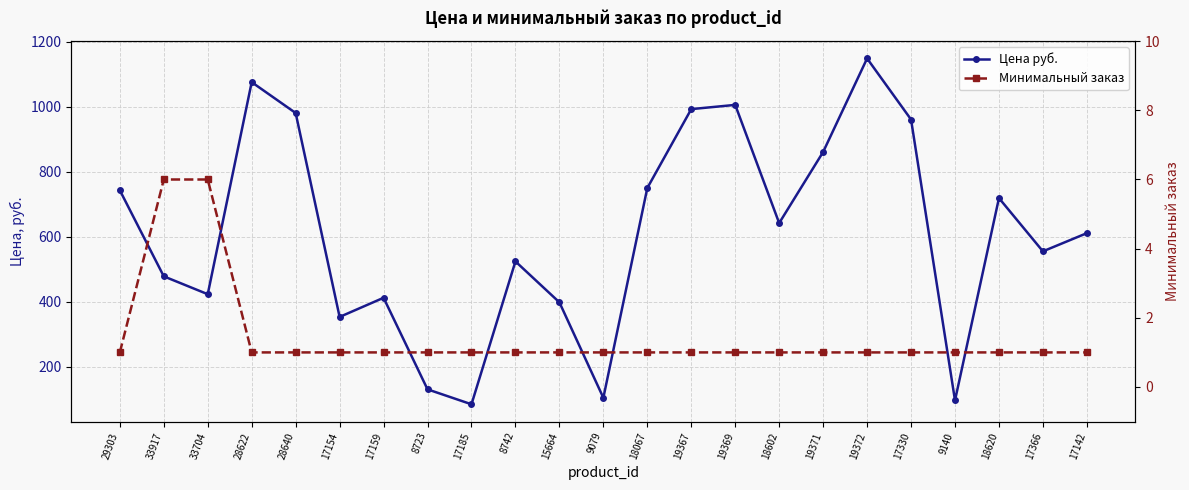

In Цена руб., how many points are higher than both neighbors (excluding endpoints)?

6